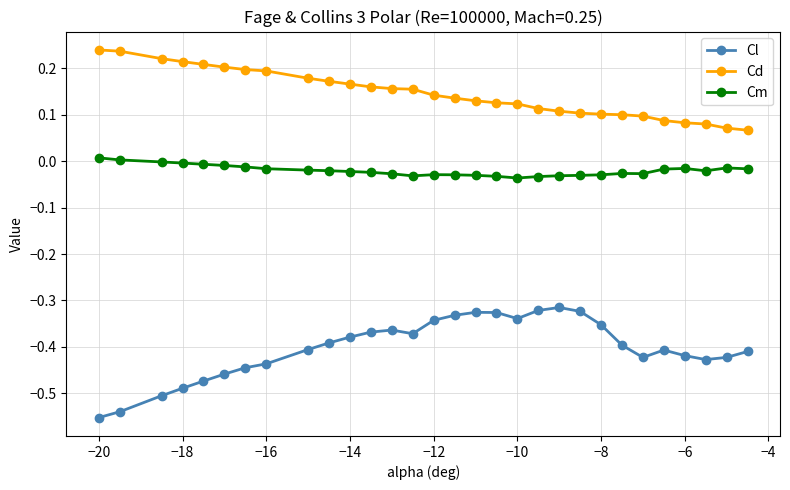

True or false: Cm has more than 2 points higher than both neighbors.

True